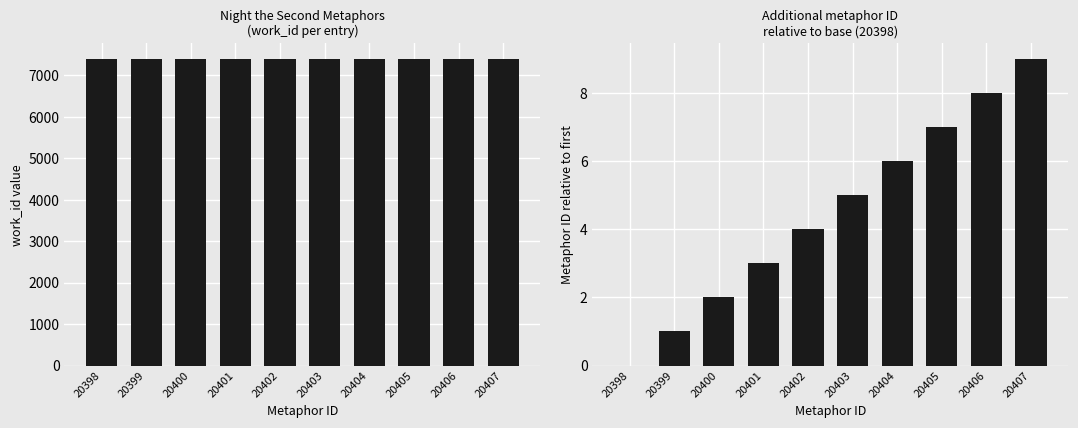

List the series in order of their peak value, lowest first.

Relative Metaphor ID, work_id